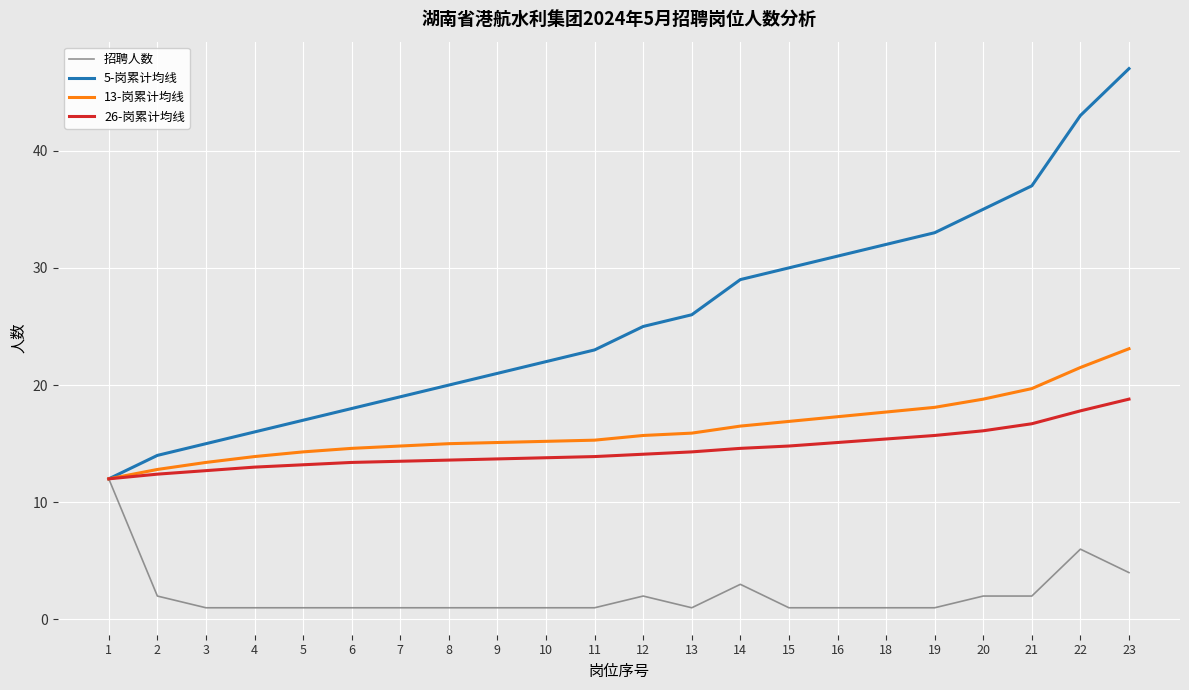

Does the chart have visible grid lines?

Yes